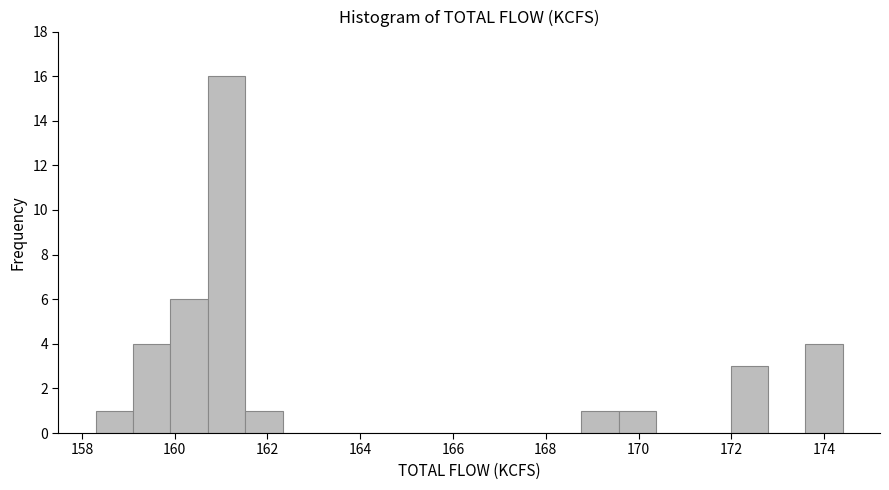

Which range on the x-axis has the tallest bar?

160.8 to 161.6